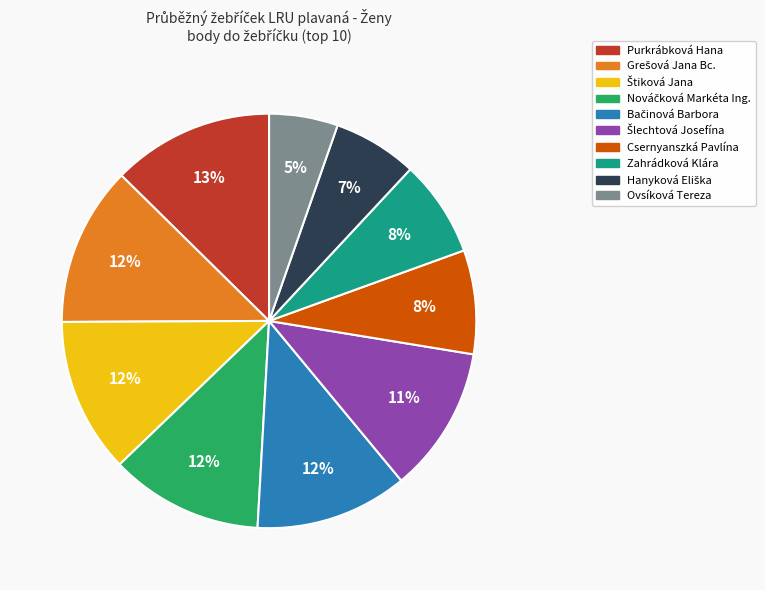

Which category has the smallest portion of the pie?

Ovsíková Tereza